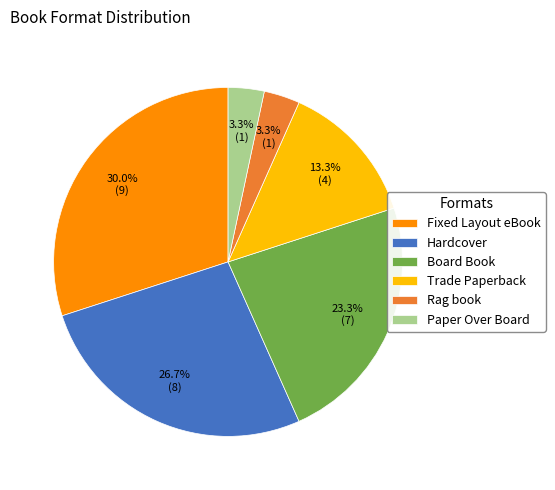

Which has a higher value, Paper Over Board or Trade Paperback?

Trade Paperback